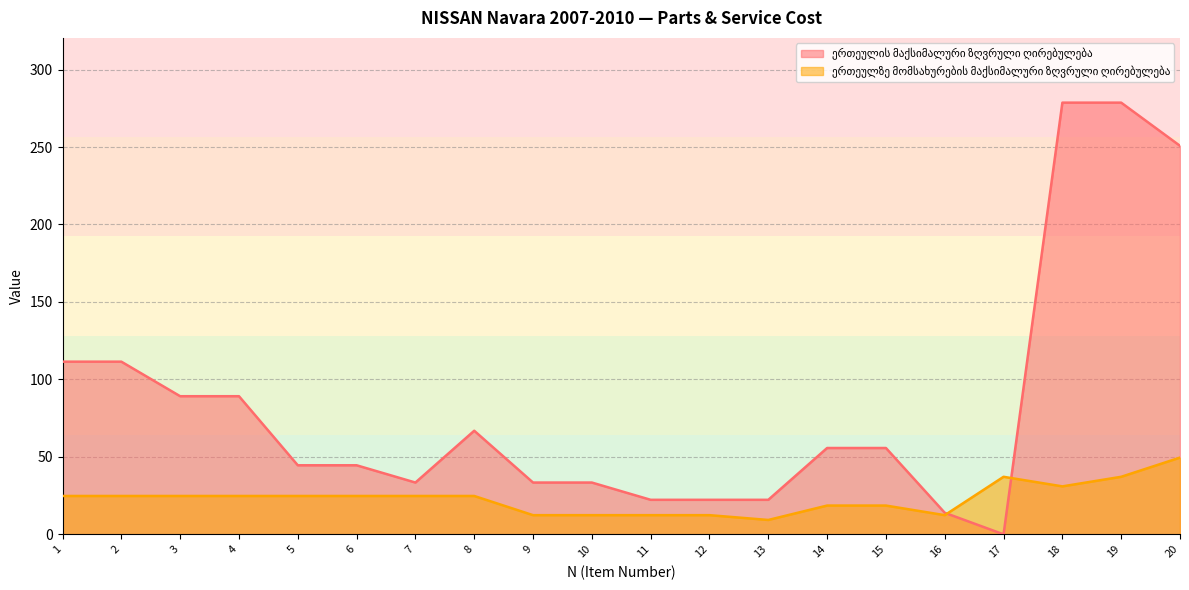

Is it true that ერთეულის მაქსიმალური ზღვრული ღირებულება equals 69.6 at 5?

False